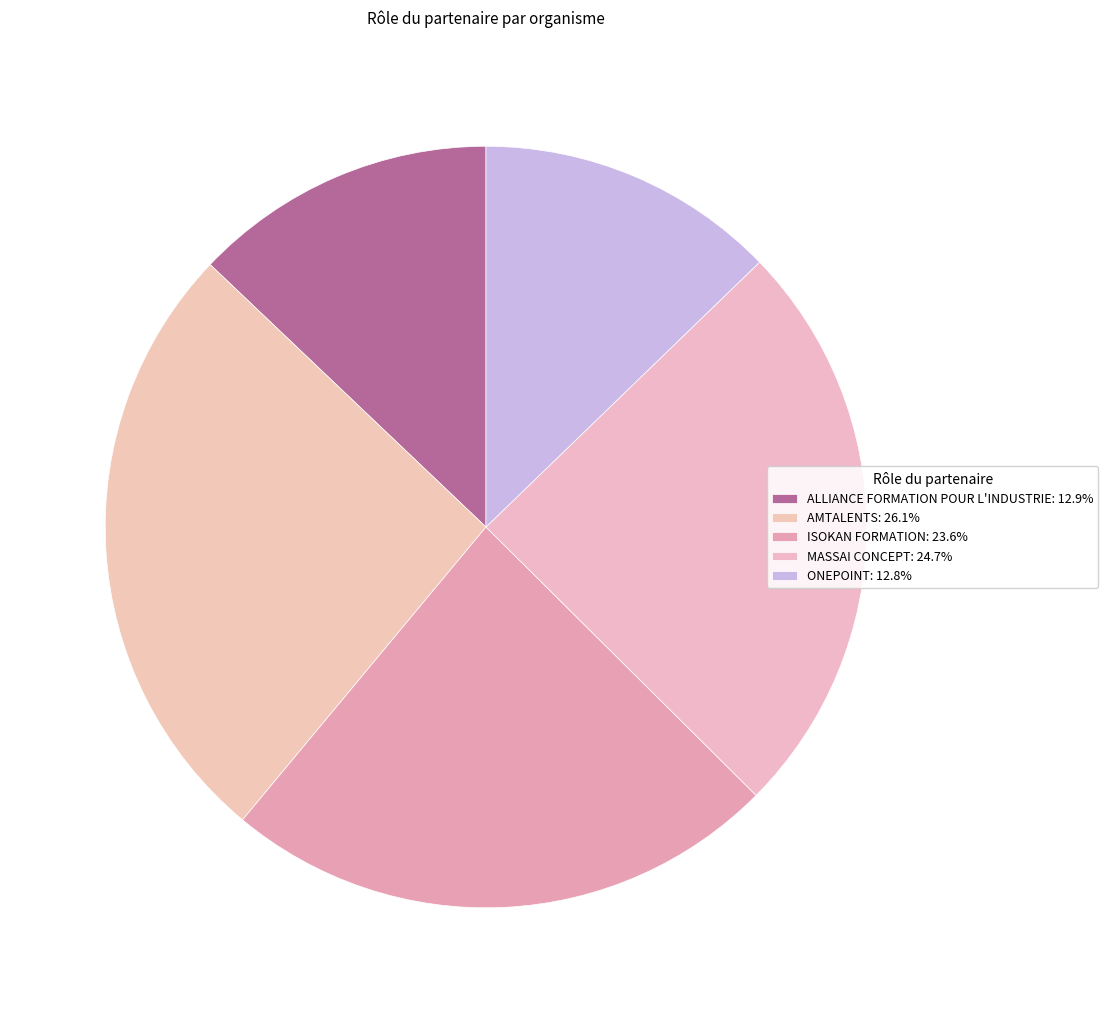

Does any single category account for the majority?

No